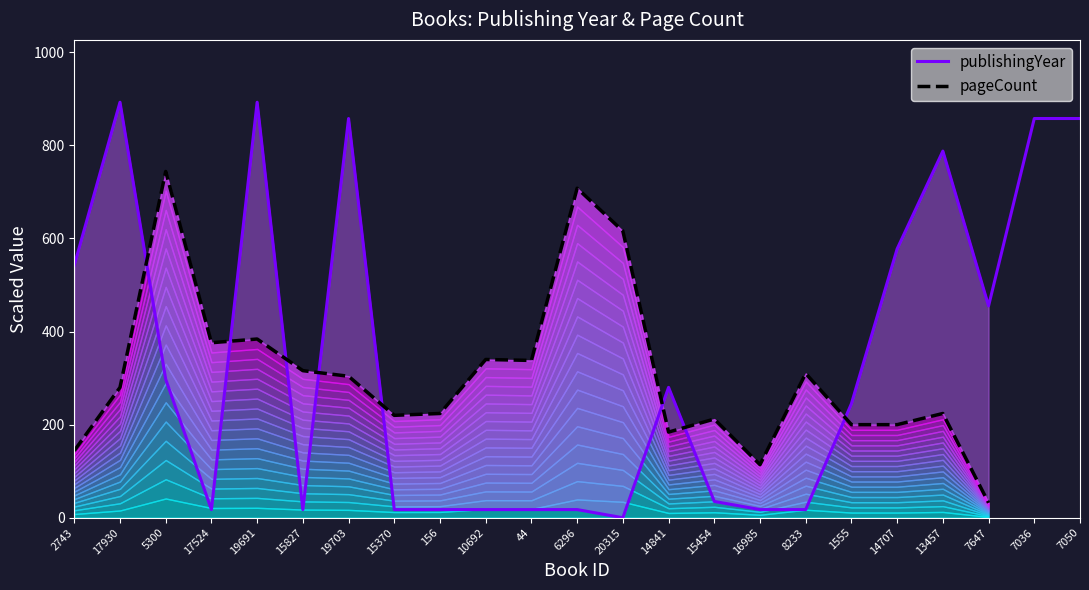

What is the greatest value displayed?

892.8